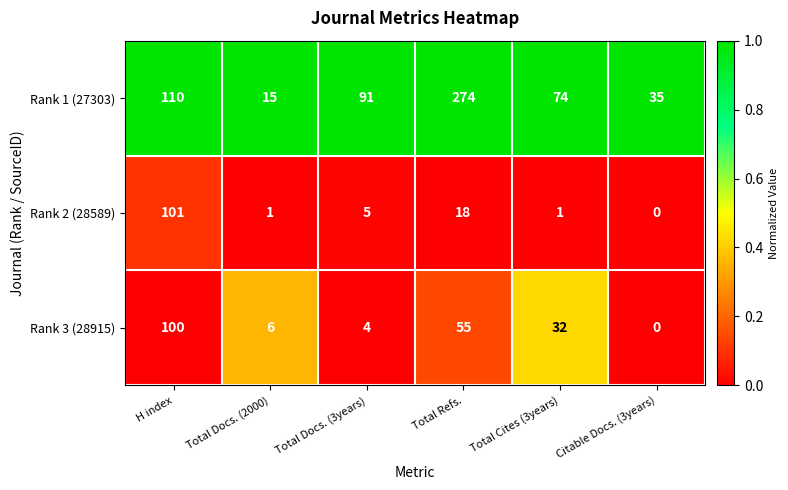

What is the spread (max minus min) of values at Total Cites (3years)?

73